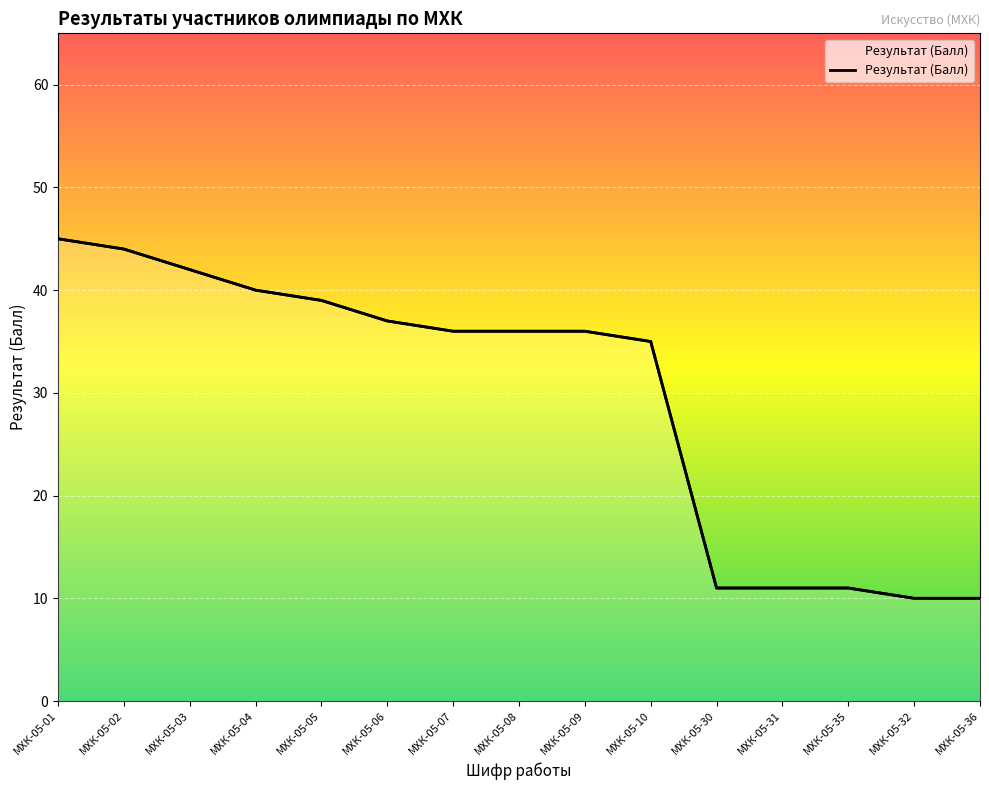

What is the maximum value shown in the chart?

45